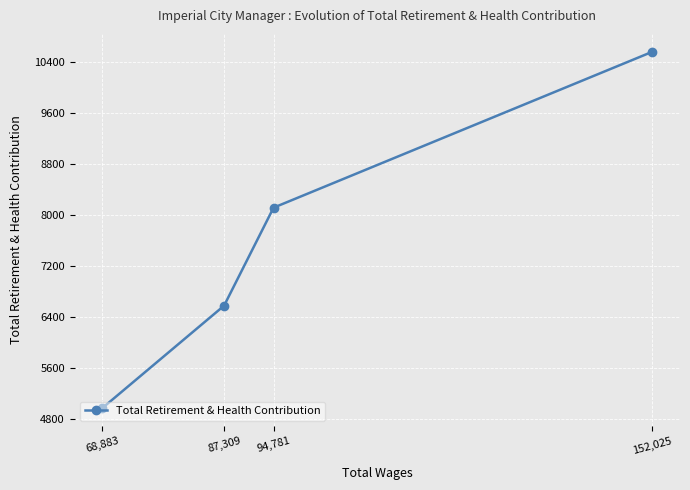

What is the label of the 2nd point from the right?

94,781